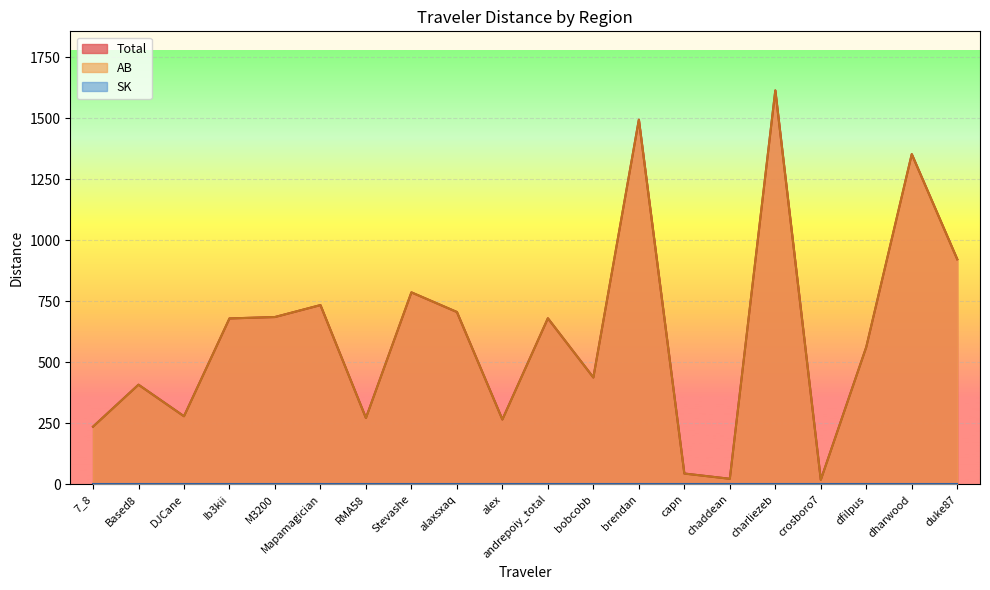

The AB series shows 1483.9 at duke87. True or false?

False